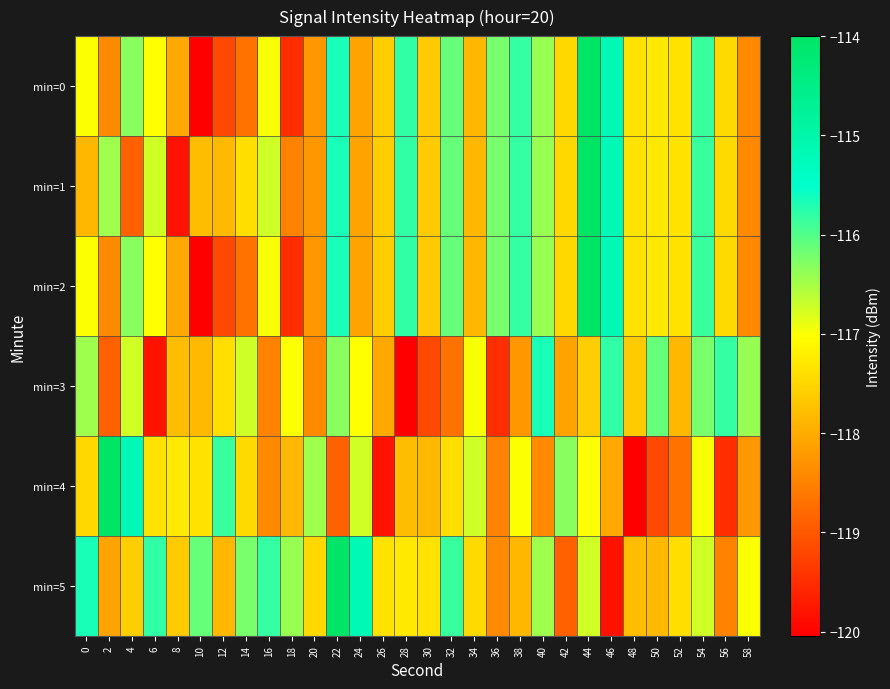

How many categories are shown in the chart?

30